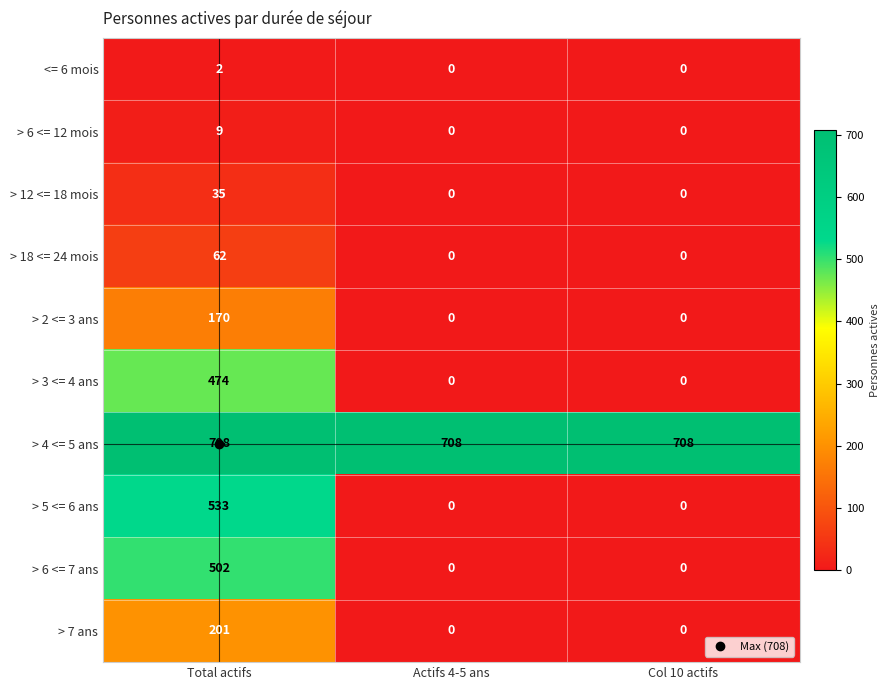

At Total actifs, list the series in order from smallest to largest.

<= 6 mois, > 6 <= 12 mois, > 12 <= 18 mois, > 18 <= 24 mois, > 2 <= 3 ans, > 7 ans, > 3 <= 4 ans, > 6 <= 7 ans, > 5 <= 6 ans, > 4 <= 5 ans